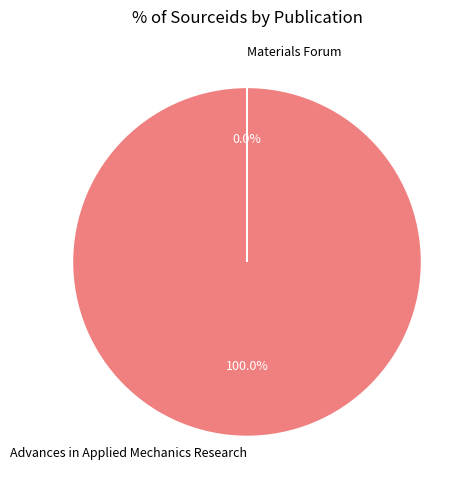

Between Materials Forum and Advances in Applied Mechanics Research, which is larger?

Advances in Applied Mechanics Research